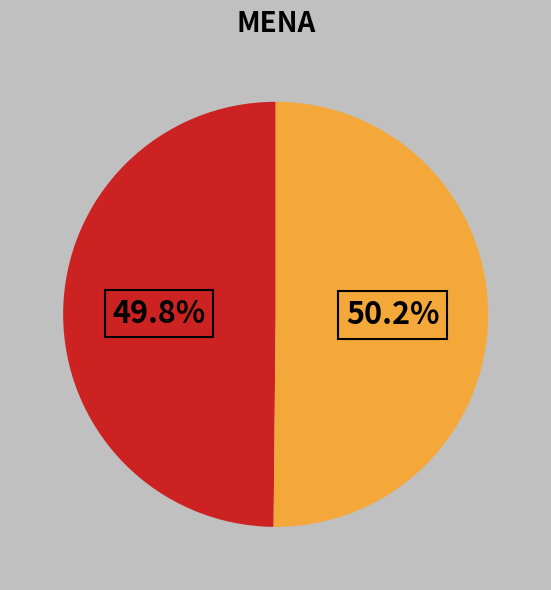

Is there a majority slice in this chart?

Yes